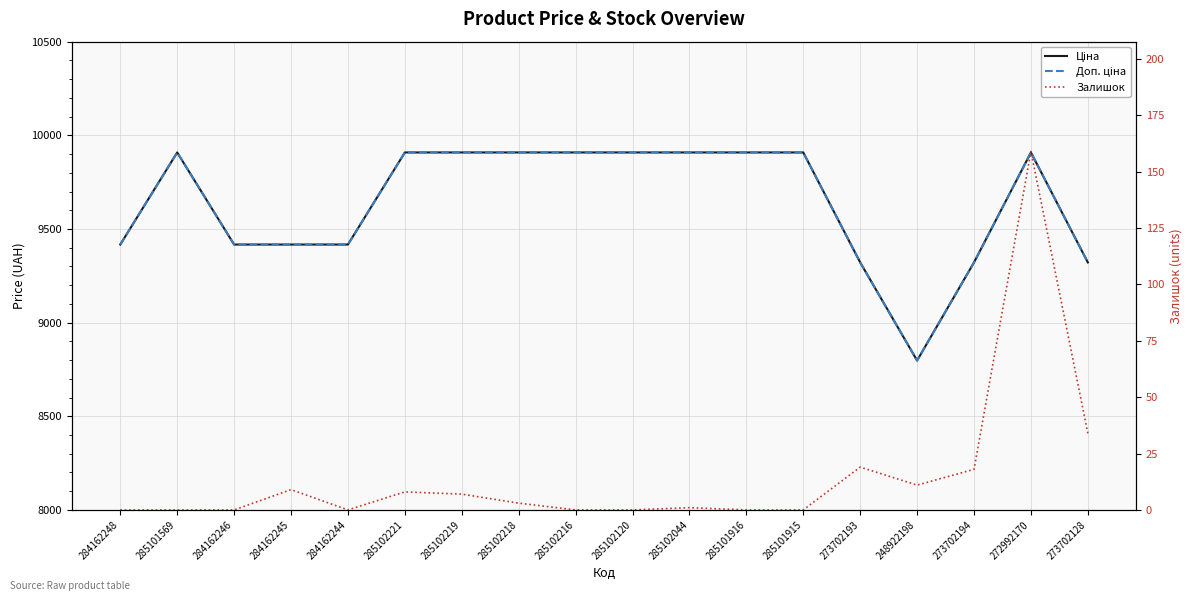

How many data points in Залишок are less than 3?

9